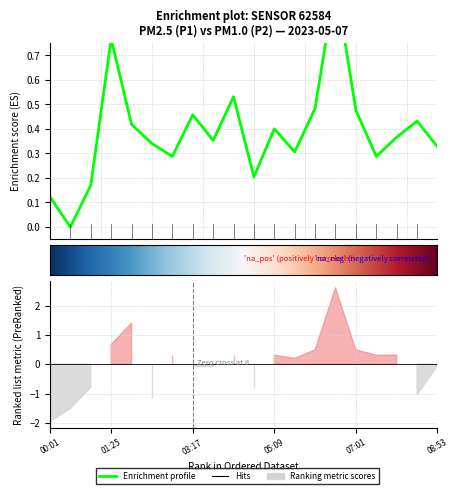

At which category does the data reach its first local valley?

00:29